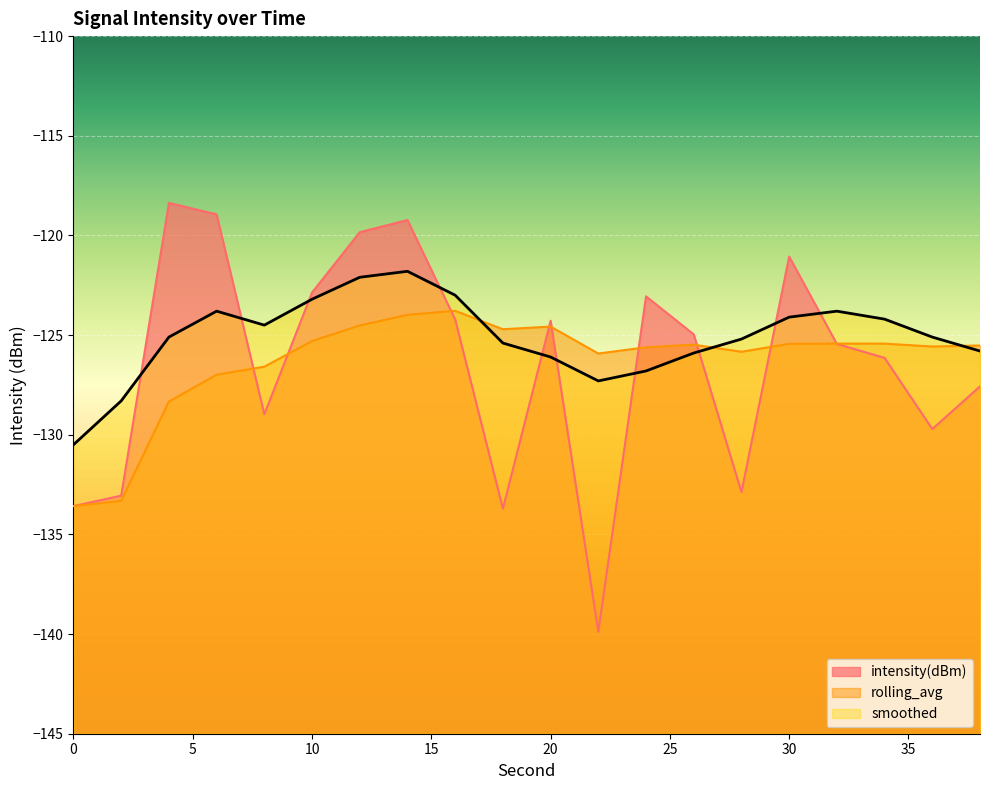

Between which two adjacent categories do rolling_avg and smoothed first intersect?

16 and 18